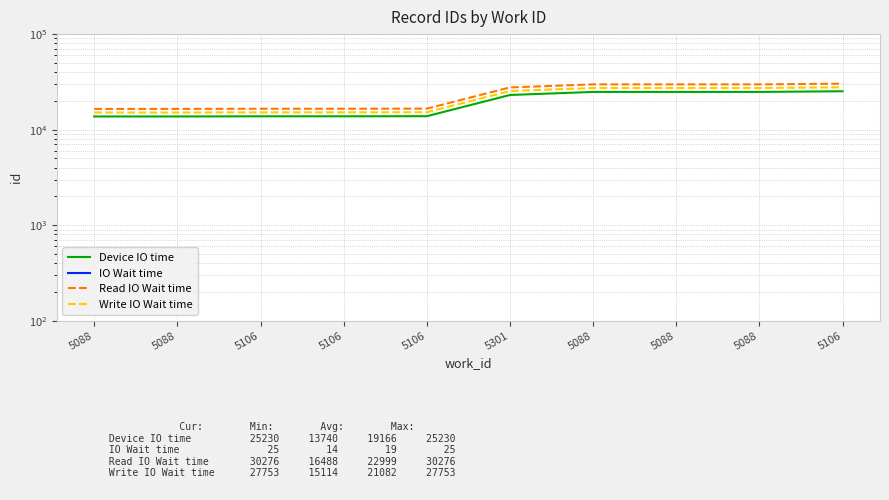

True or false: IO Wait time and Device IO time intersect in this chart.

False